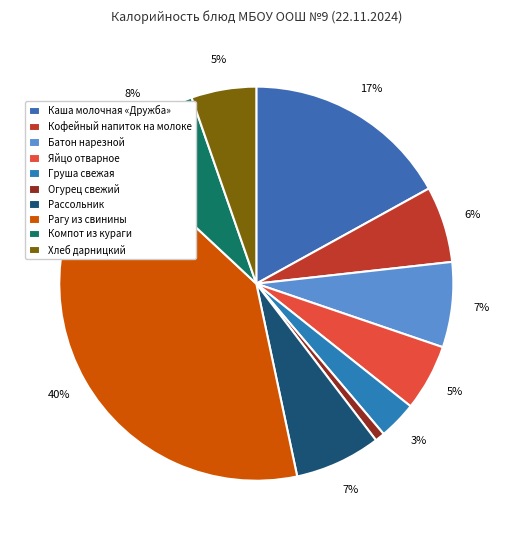

To the nearest percent, what percentage of the pie is Хлеб дарницкий?

5%